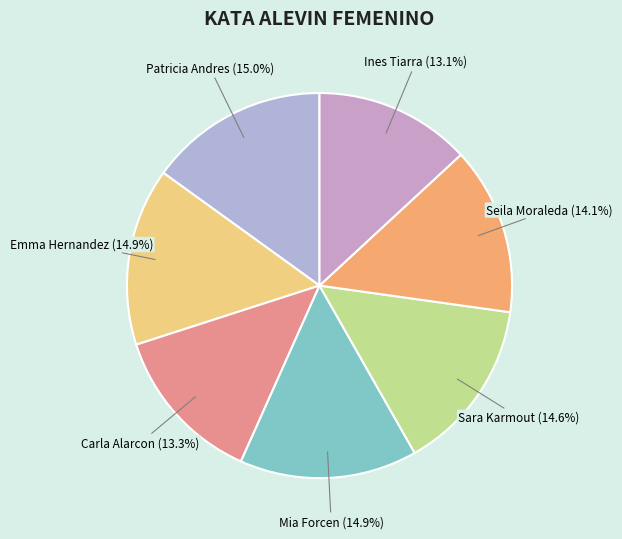

Does Carla Alarcon represent more than half of the total?

No